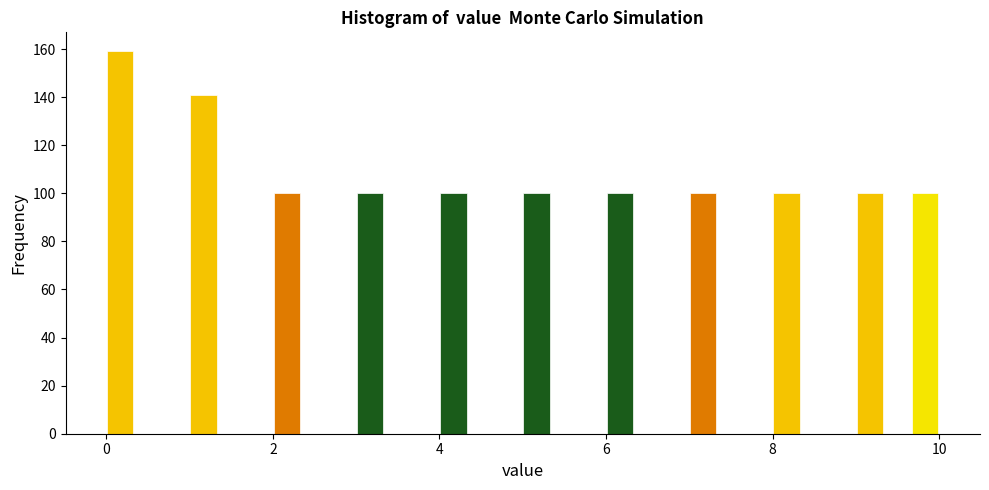

Read against the x-axis, roughly where is the centre of the tallest bar?

0.2